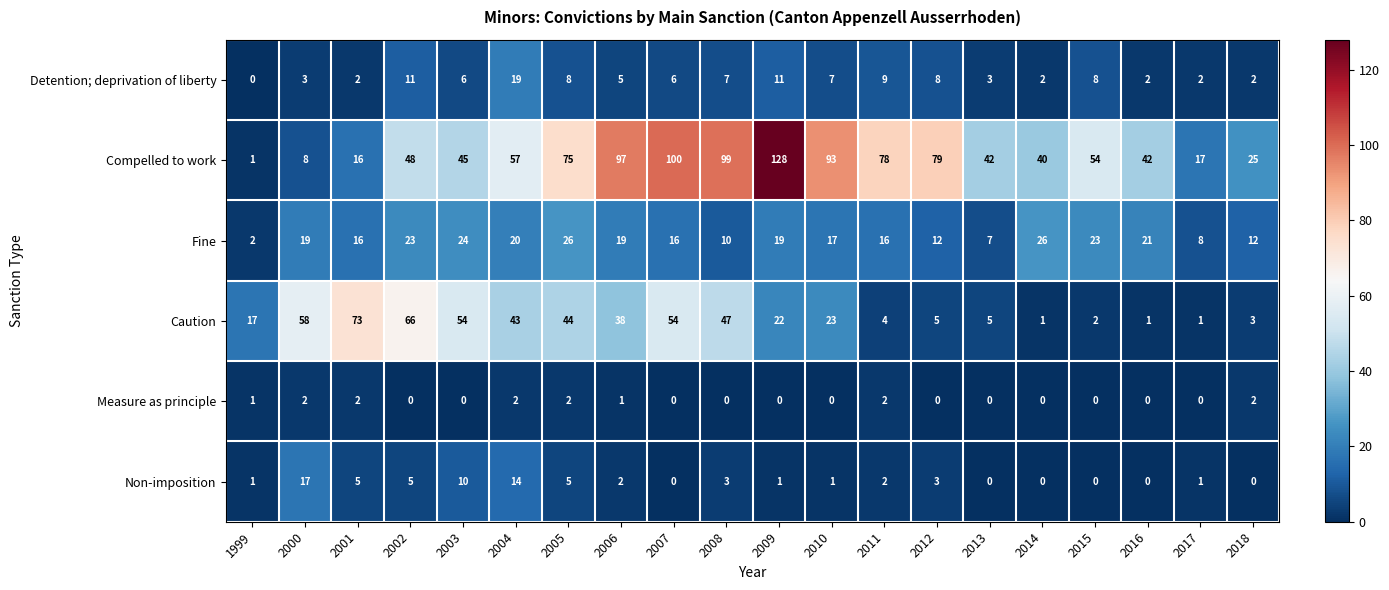

Read the Compelled to work value at 2015, to the nearest 5.

55